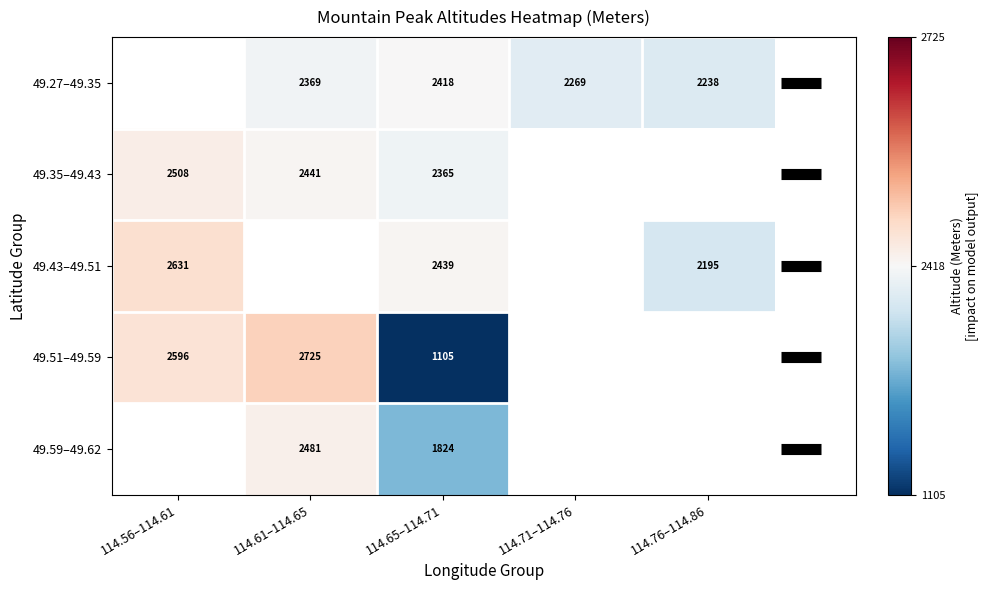

Is the value of 49.35–49.43 at 114.61–114.65 greater than the value of 49.27–49.35 at 114.71–114.76?

Yes